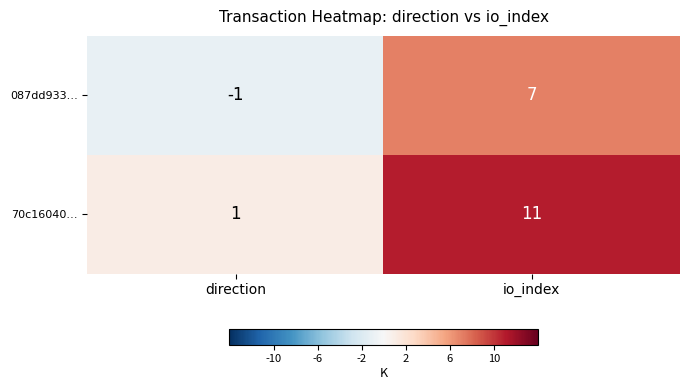

Reading left to right, what are all the values shown in this chart?

087dd933…: -1	7
70c16040…: 1	11